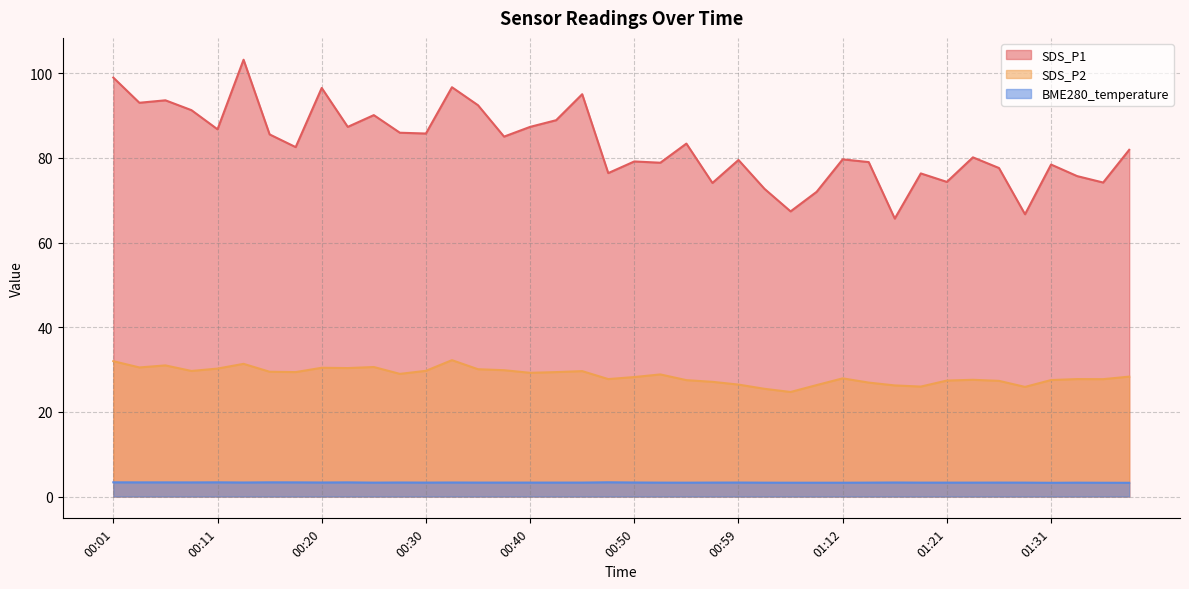

List the series in order of their overall mean, highest first.

SDS_P1, SDS_P2, BME280_temperature